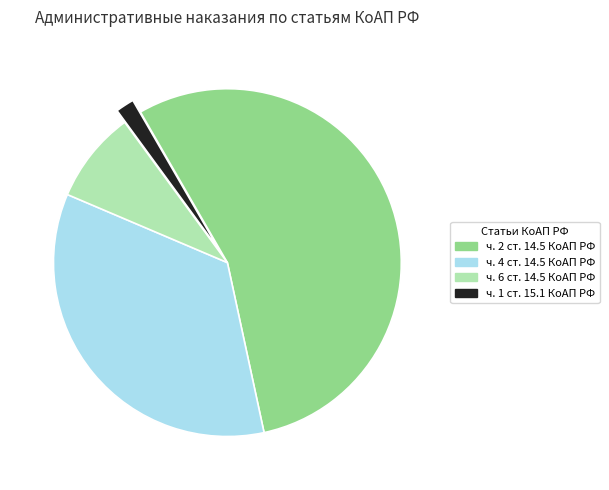

Combined, do ч. 6 ст. 14.5 КоАП РФ and ч. 4 ст. 14.5 КоАП РФ account for over 50%?

No